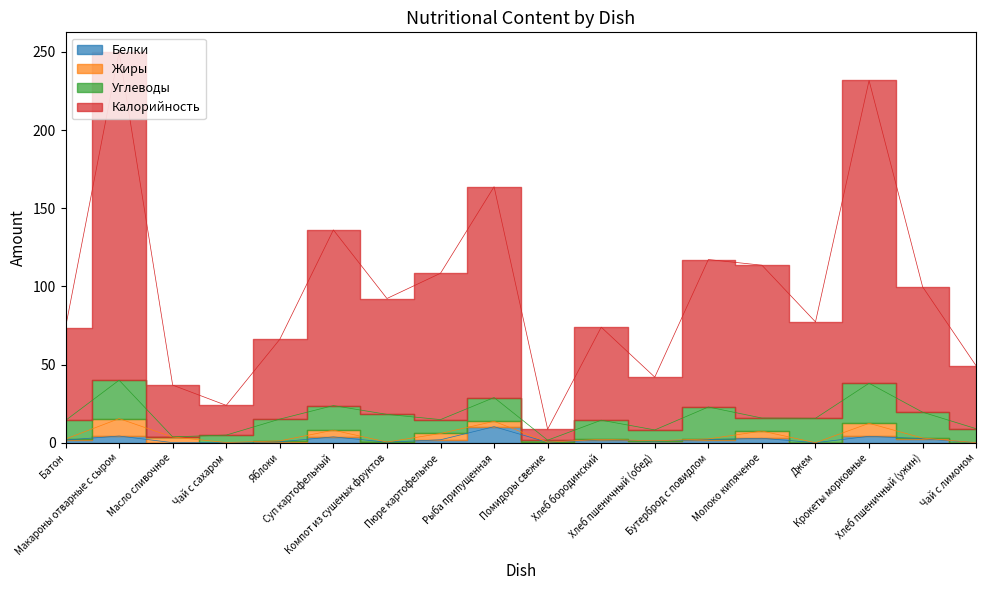

At which category does Белки reach its first local valley?

Масло сливочное